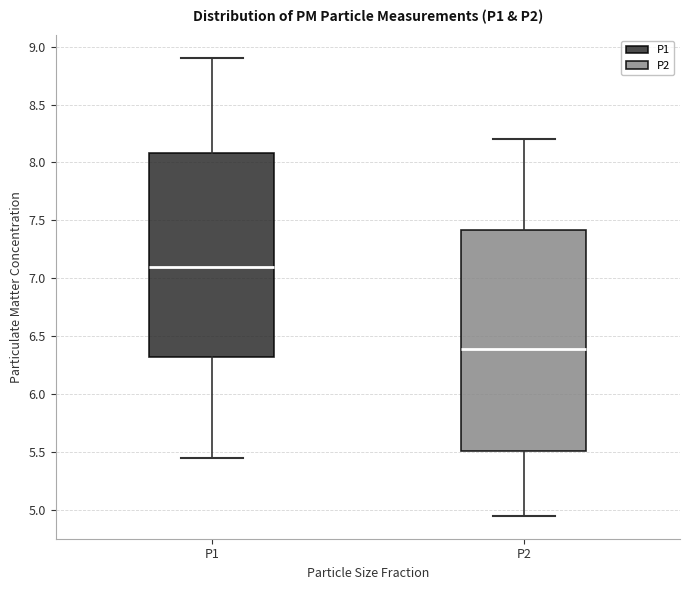

Which box's median line is the highest?

P1